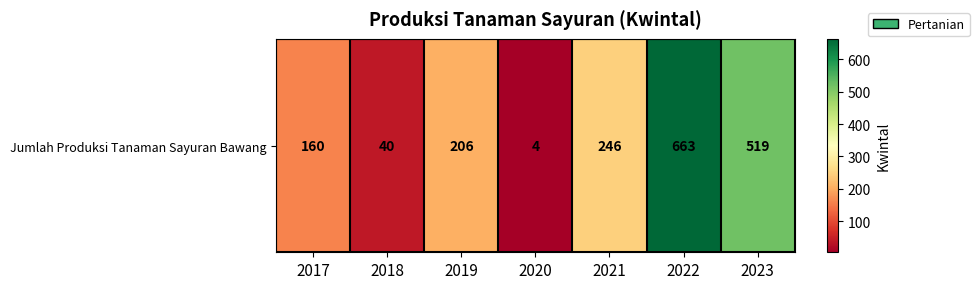

The chart shows a value of 421 at 2021. True or false?

False